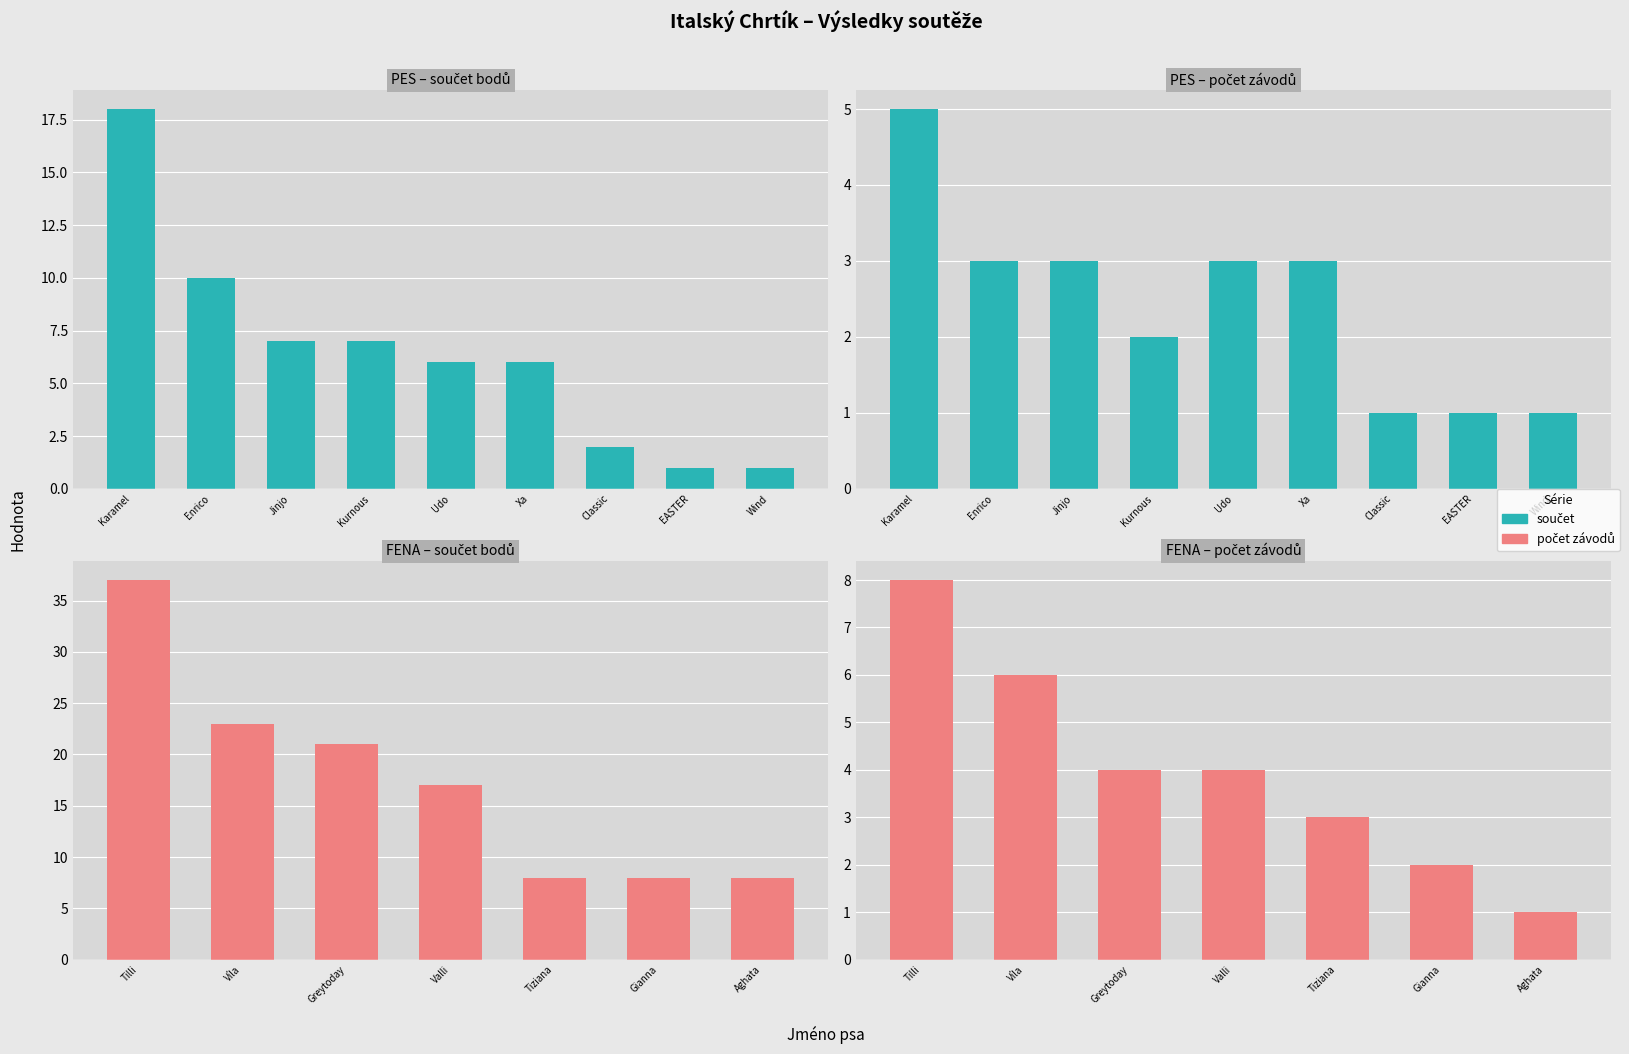

How many bars are there in total?

32